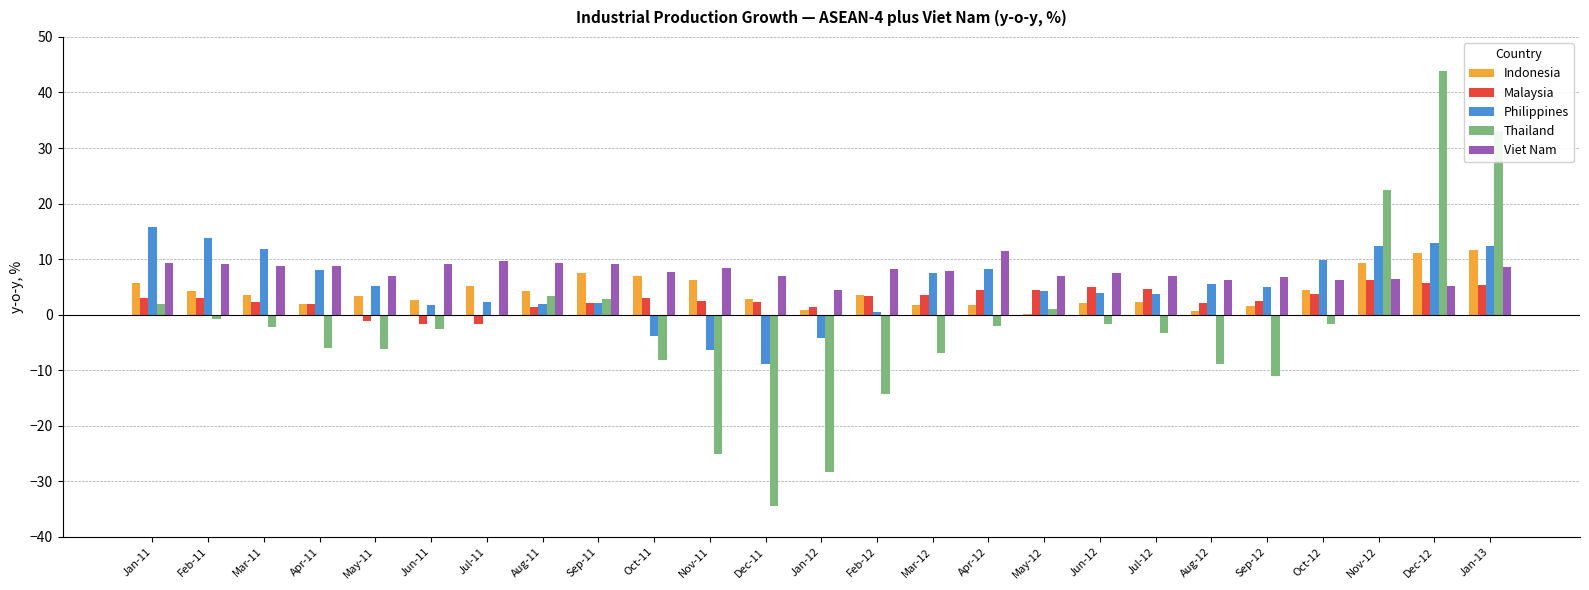

At which category is the sum across all series the highest?

Dec-12